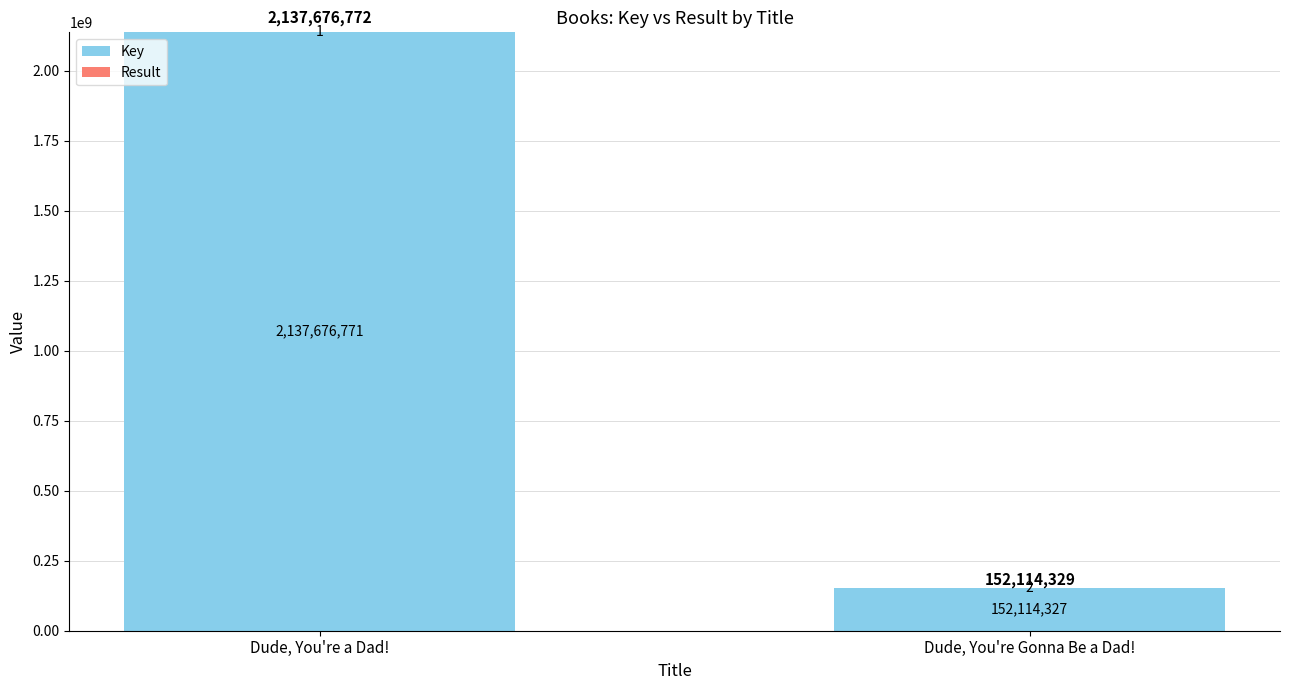

The value of Key at Dude, You're a Dad! is 2137676771. True or false?

True